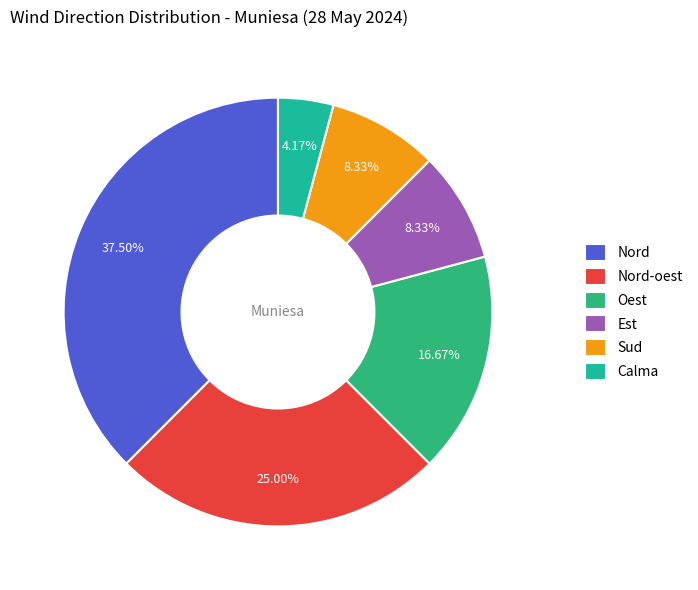

How many segments does this pie chart have?

6